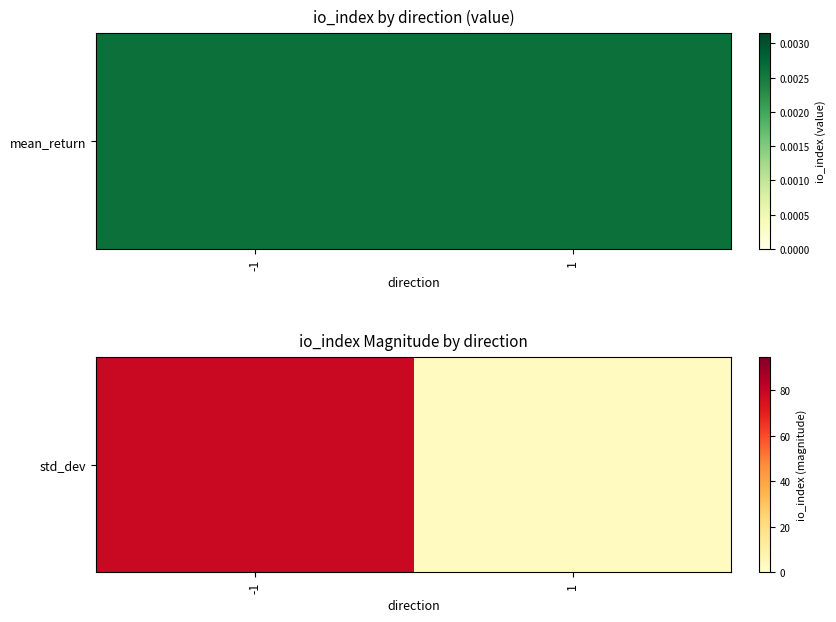

What is the average value?

41